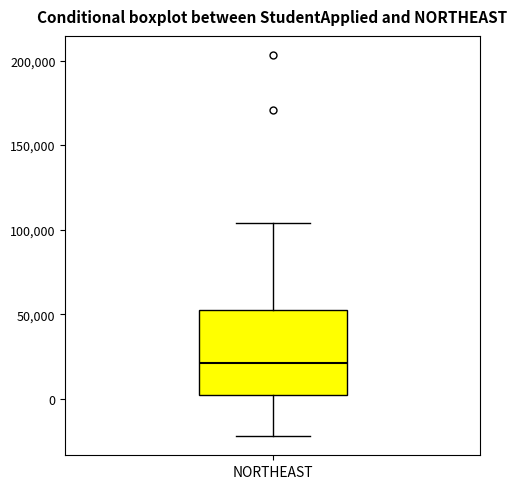

Where is the lower edge of the box for NORTHEAST on the y-axis? The values are not printed on the chart, so give them approximately, as read against the axis.

0